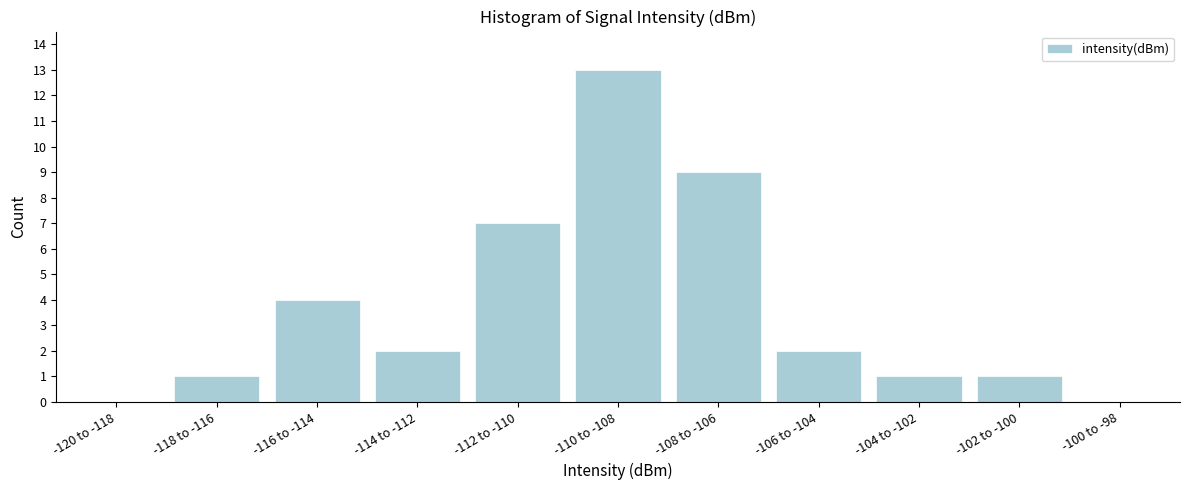

Reading left to right, extract all data points from this chart.

-120 to -118=0	-118 to -116=1	-116 to -114=4	-114 to -112=2	-112 to -110=7	-110 to -108=13	-108 to -106=9	-106 to -104=2	-104 to -102=1	-102 to -100=1	-100 to -98=0